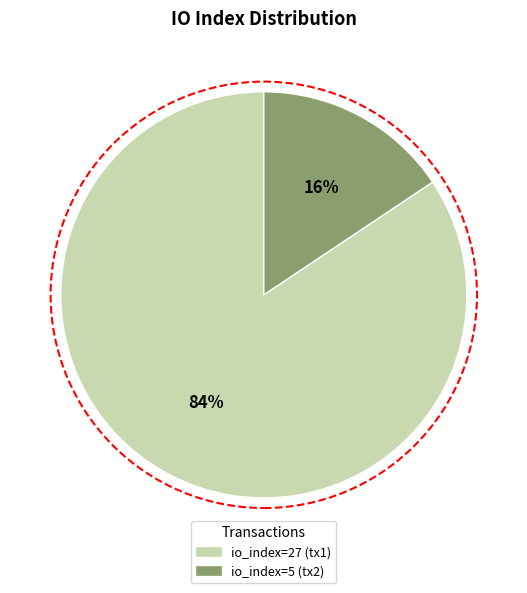

True or false: io_index=5 accounts for 16% of the total.

True